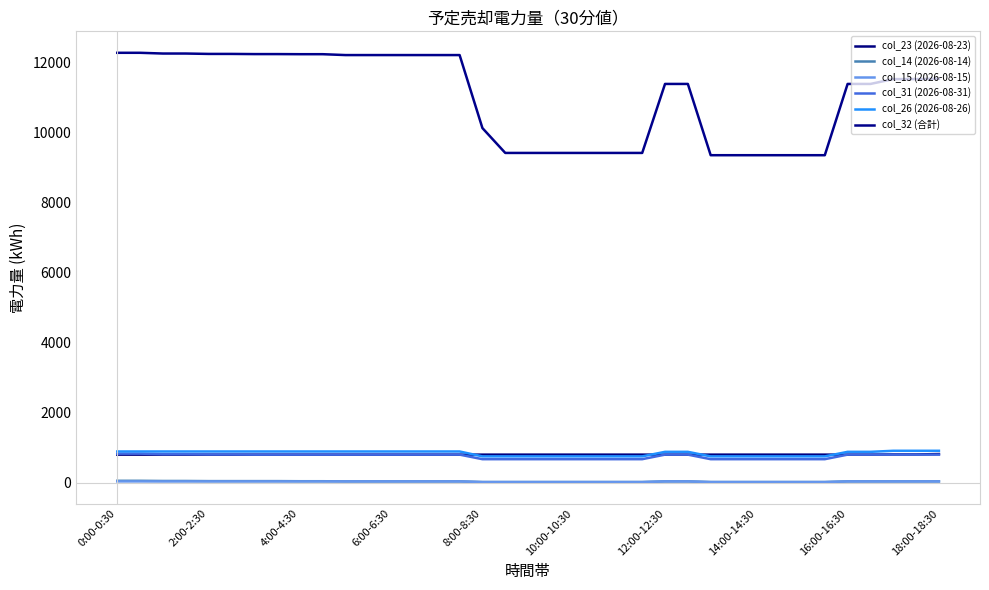

Does the chart display data point markers on the line(s)?

No